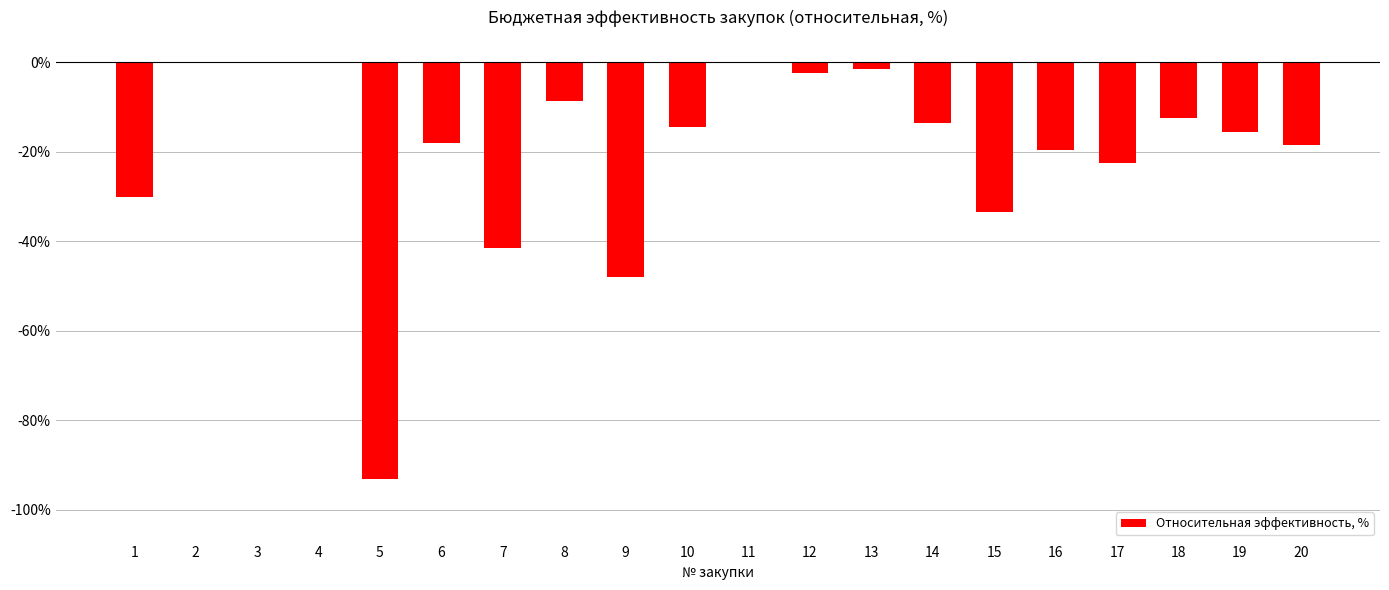

What is the average value?

-19.7